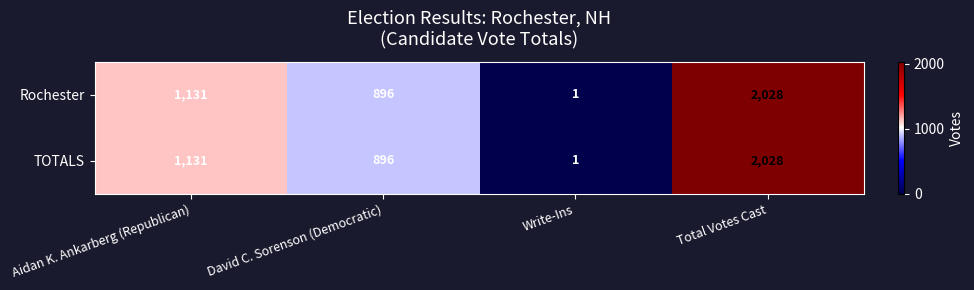

Reading left to right, extract all data points from this chart.

Rochester: 1131	896	1	2028
TOTALS: 1131	896	1	2028